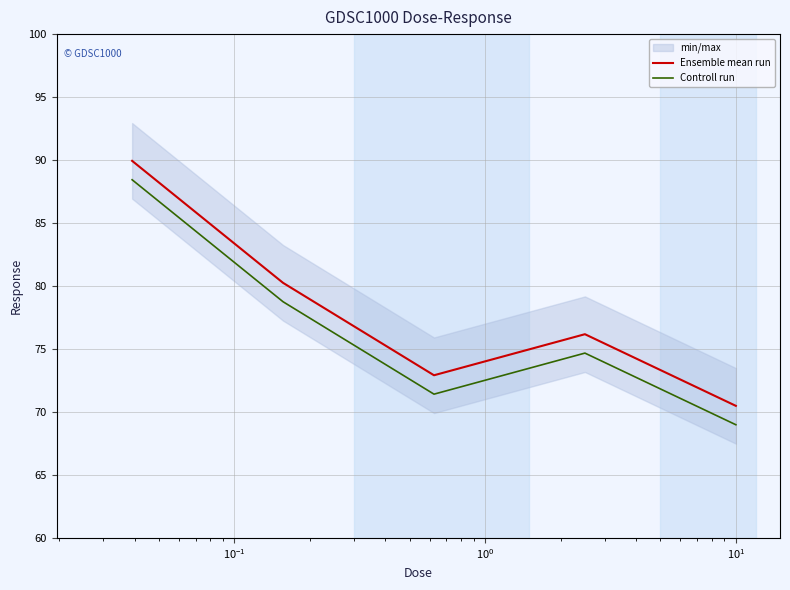

True or false: Controll run and Ensemble mean run cross at least once.

False